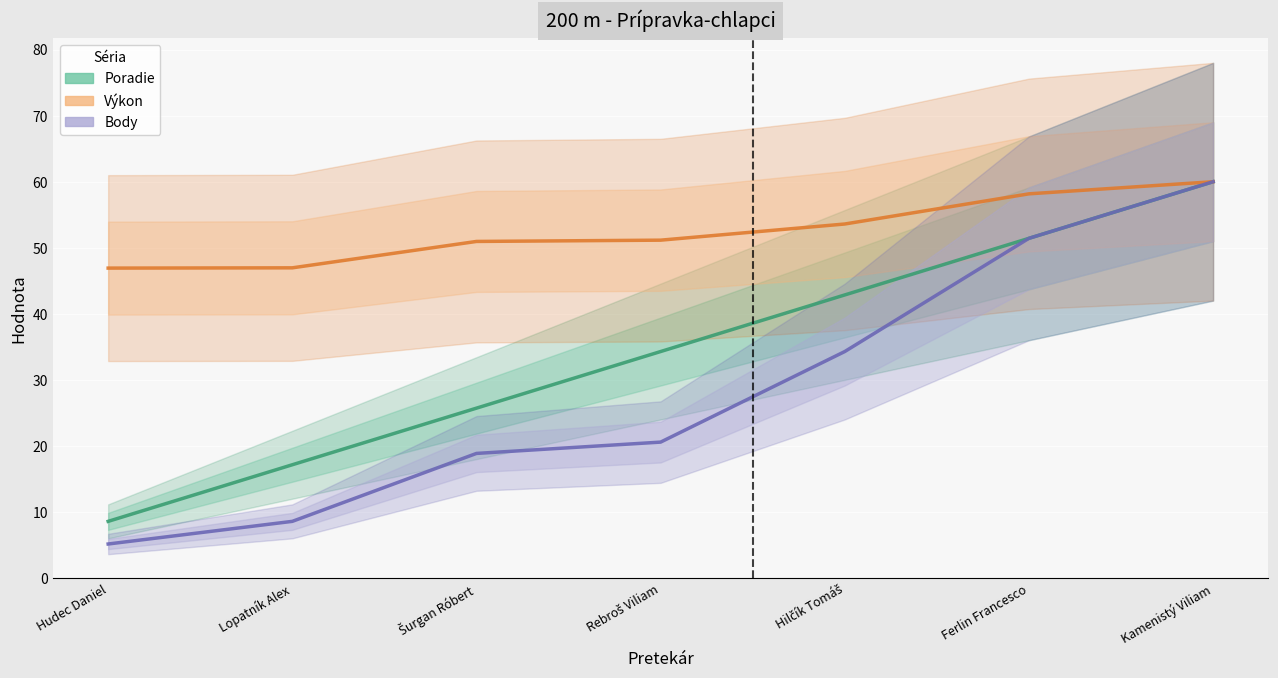

What is the label of the 2nd point from the right?

Ferlin Francesco